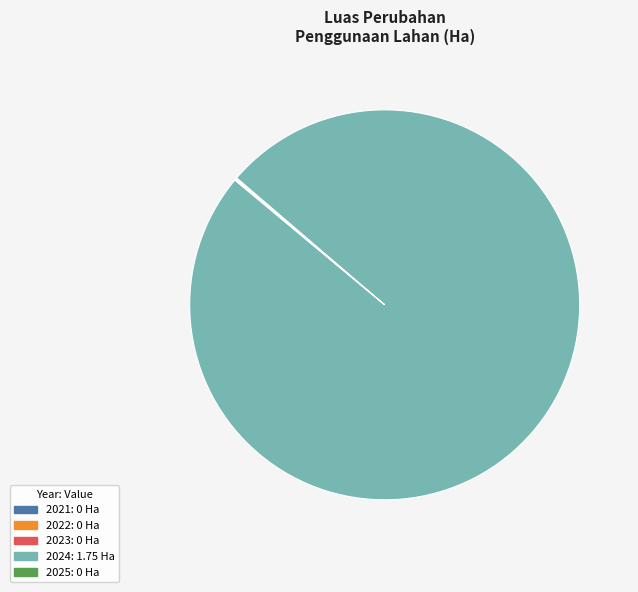

Is there a majority slice in this chart?

Yes